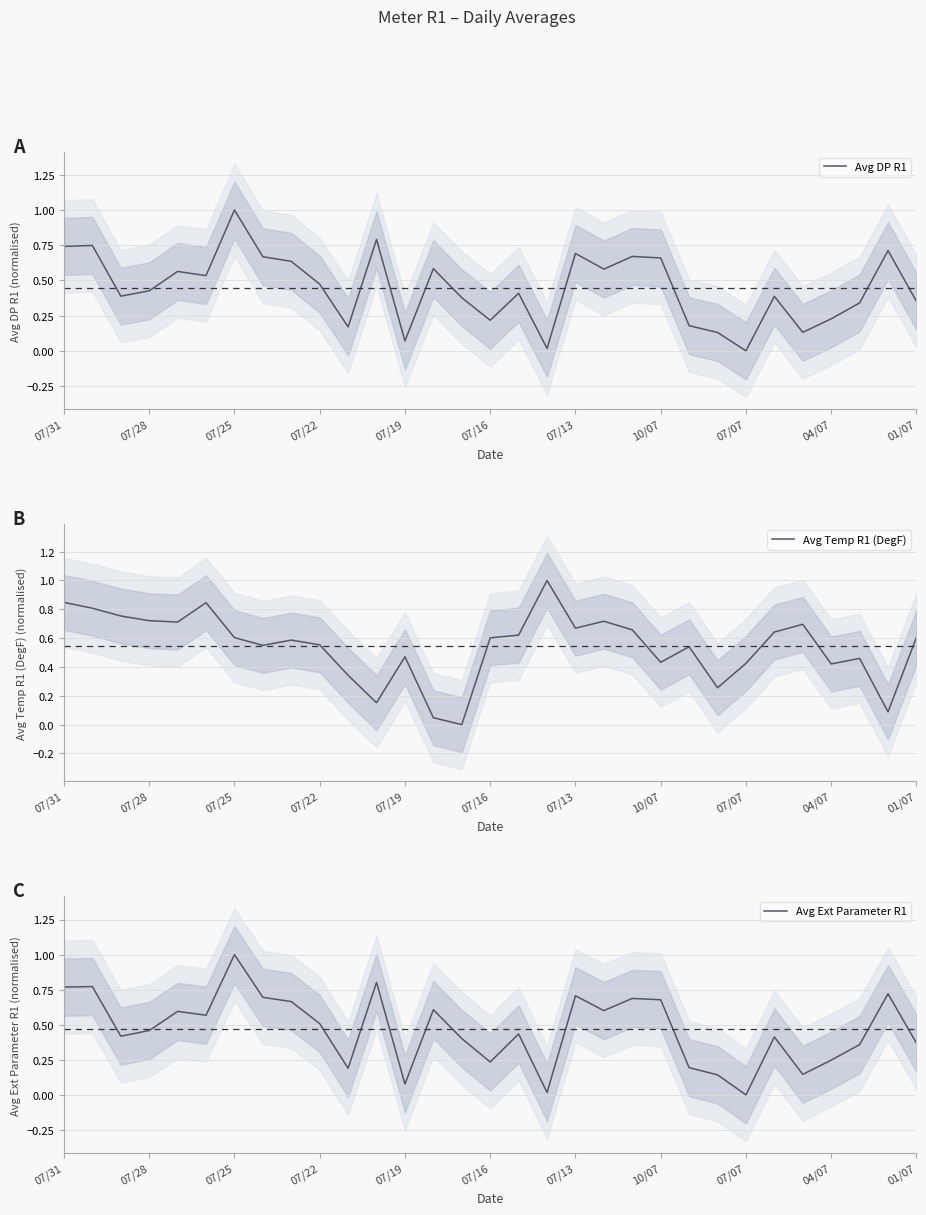

What is the sum of all Avg Temp R1 (DegF) values?

16.8